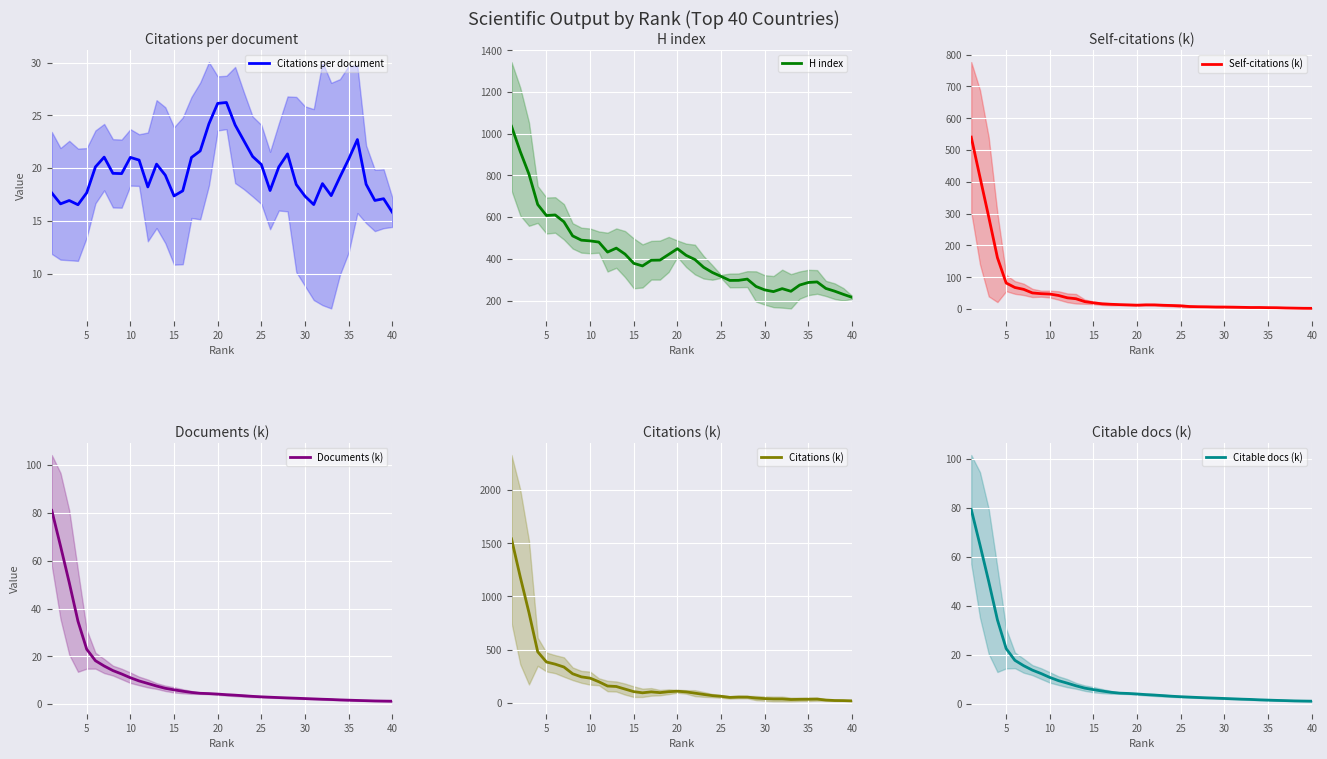

How many data points in H index are above 393?

20